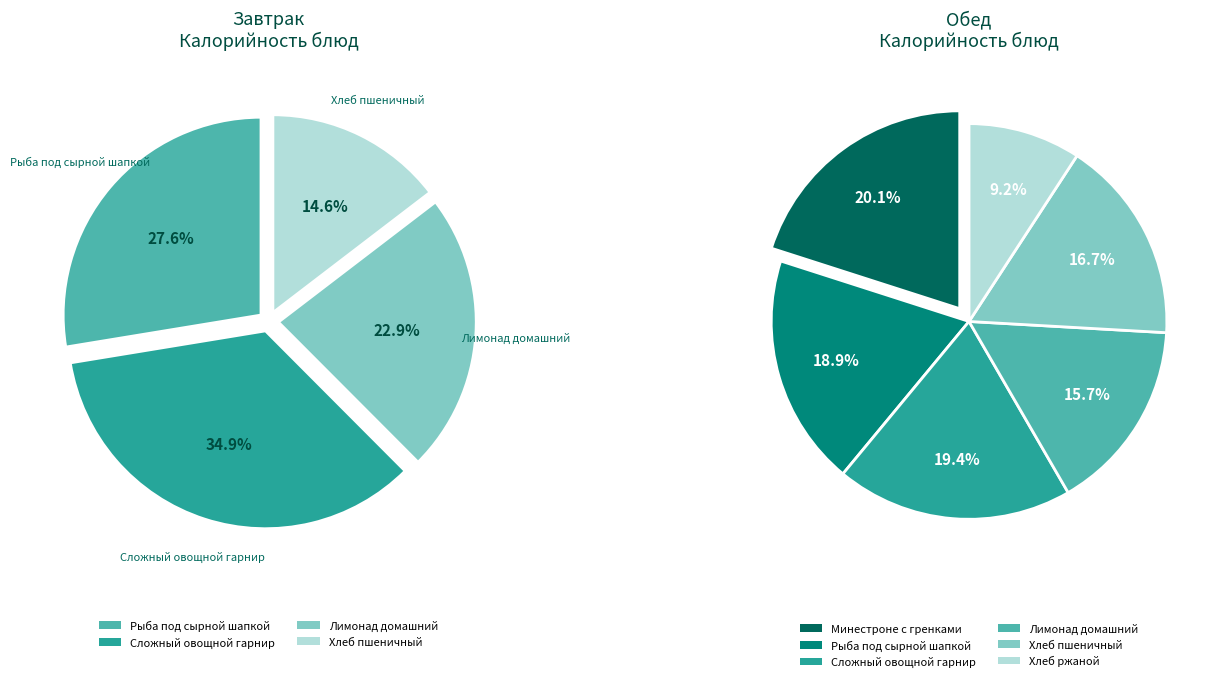

Does Хлеб пшеничный (завтрак) account for over 50% of the chart?

No